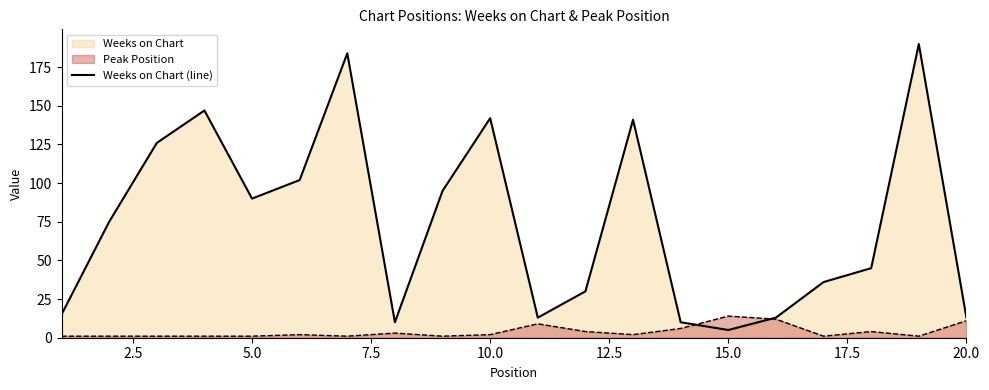

List the series in order of their overall mean, highest first.

Weeks on Chart (line), Peak Position